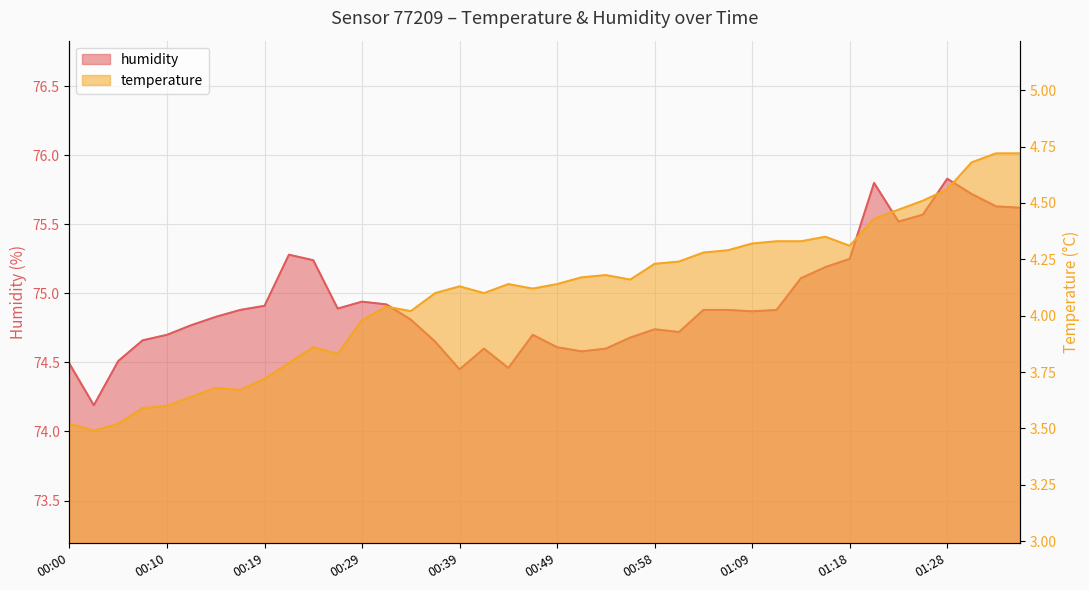

What is the value of the temperature point at the 20th from the left?

4.1